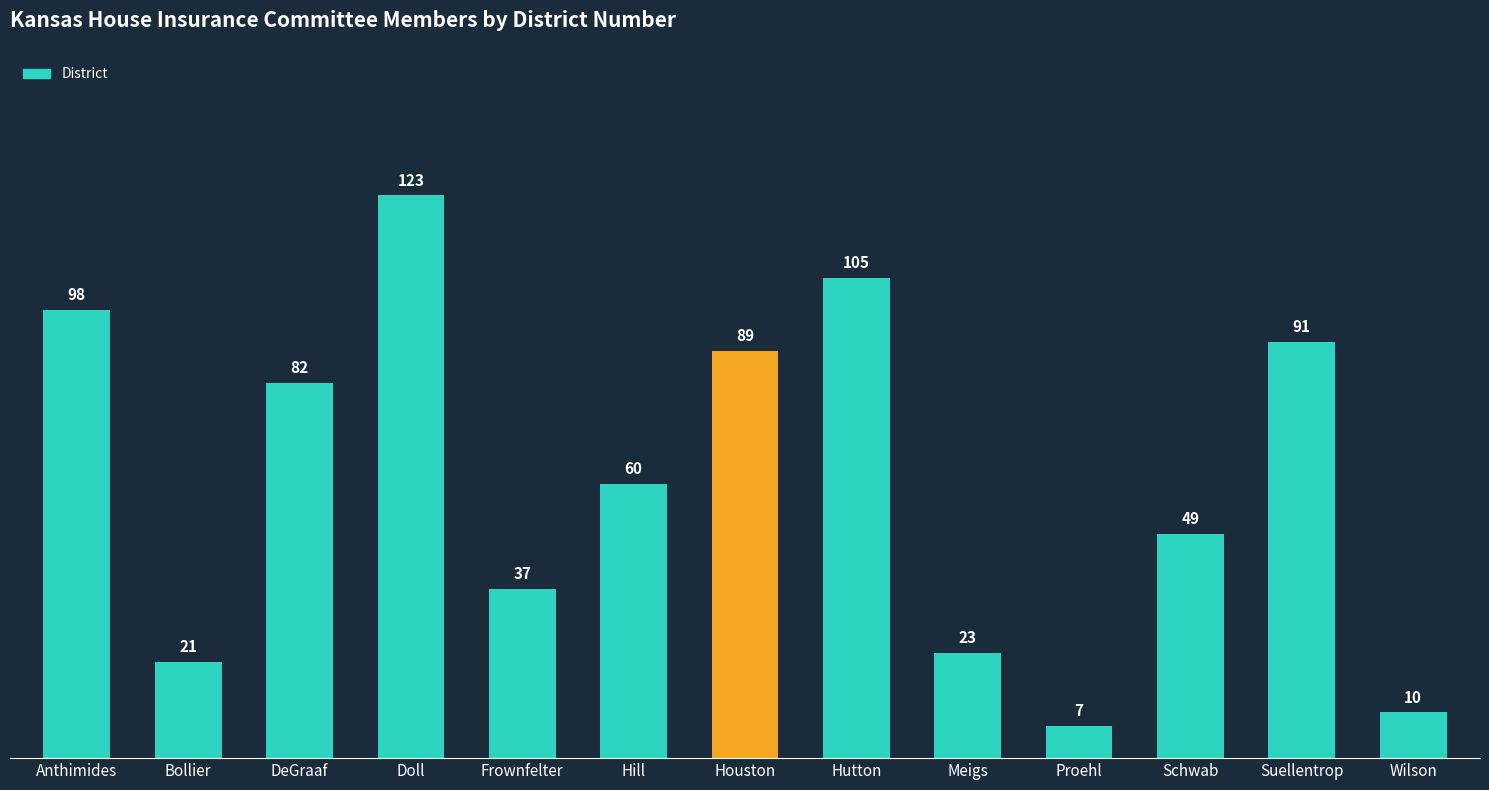

Where does the data first go above 60?

Anthimides